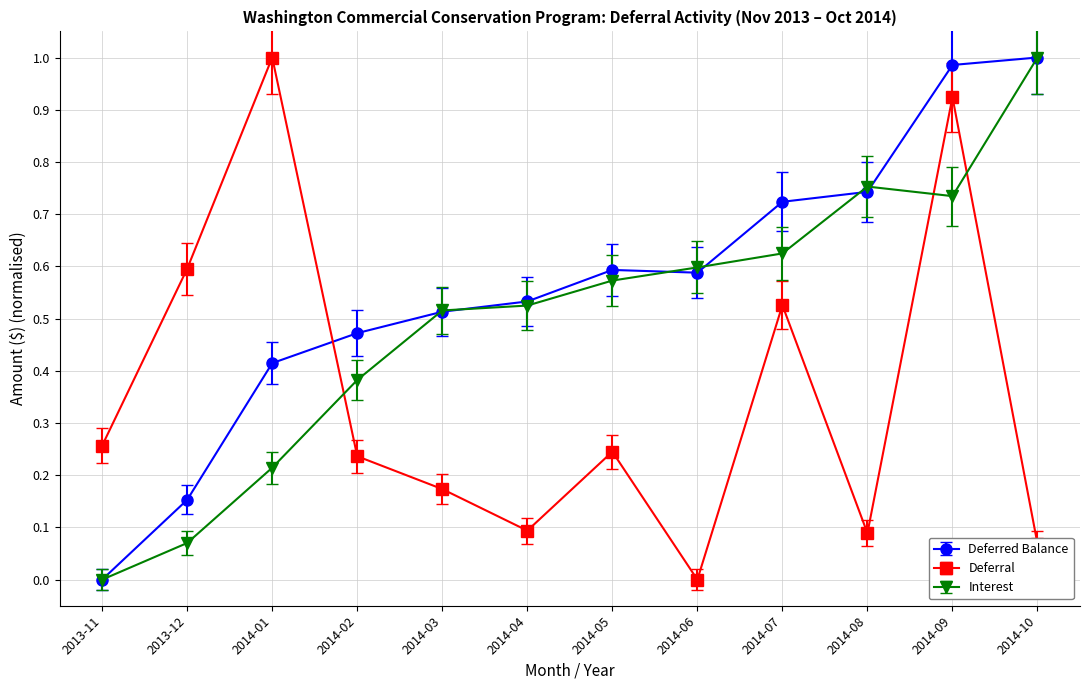

Between which two adjacent categories do Interest and Deferral first intersect?

2014-01 and 2014-02